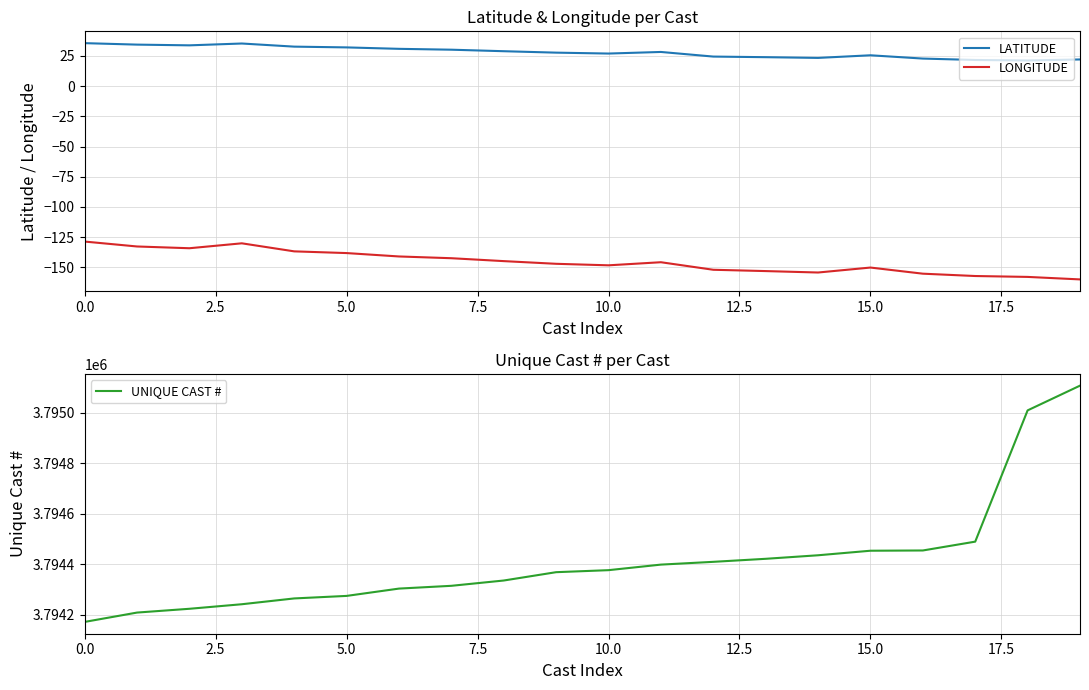

True or false: LONGITUDE and LATITUDE cross at least once.

False